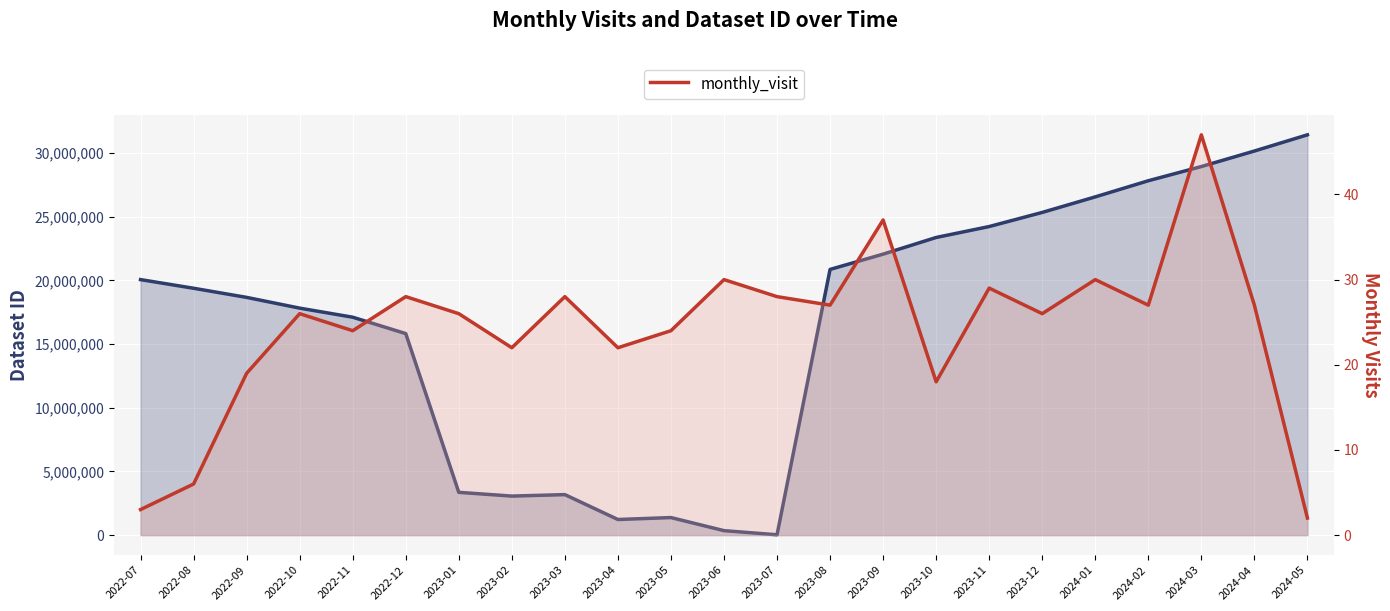

What is the label of the 9th point from the right?

2023-09